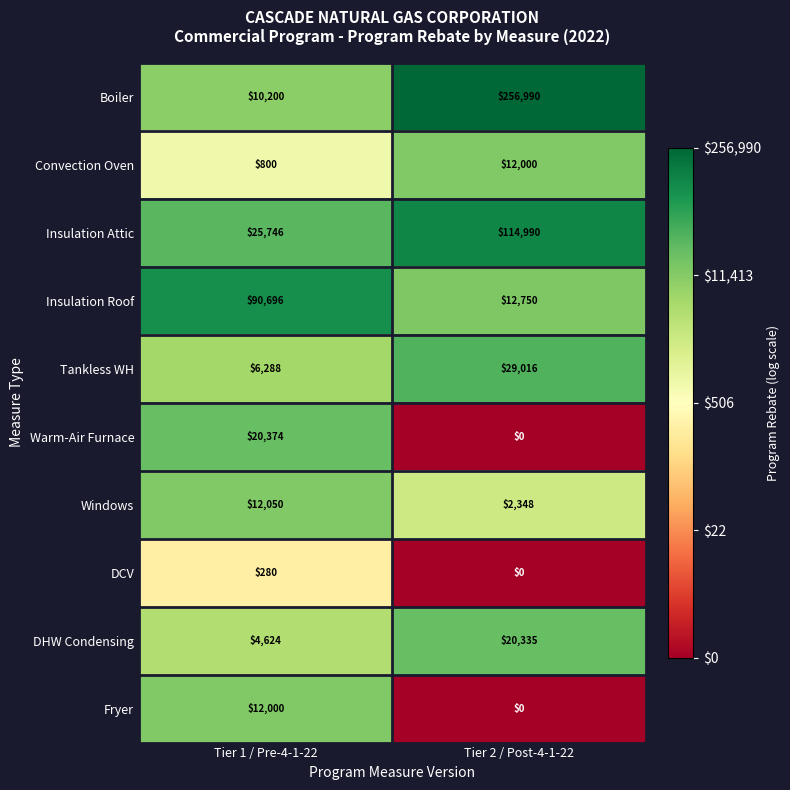

List the labels in order of Windows value, smallest first.

Tier 2 / Post-4-1-22, Tier 1 / Pre-4-1-22